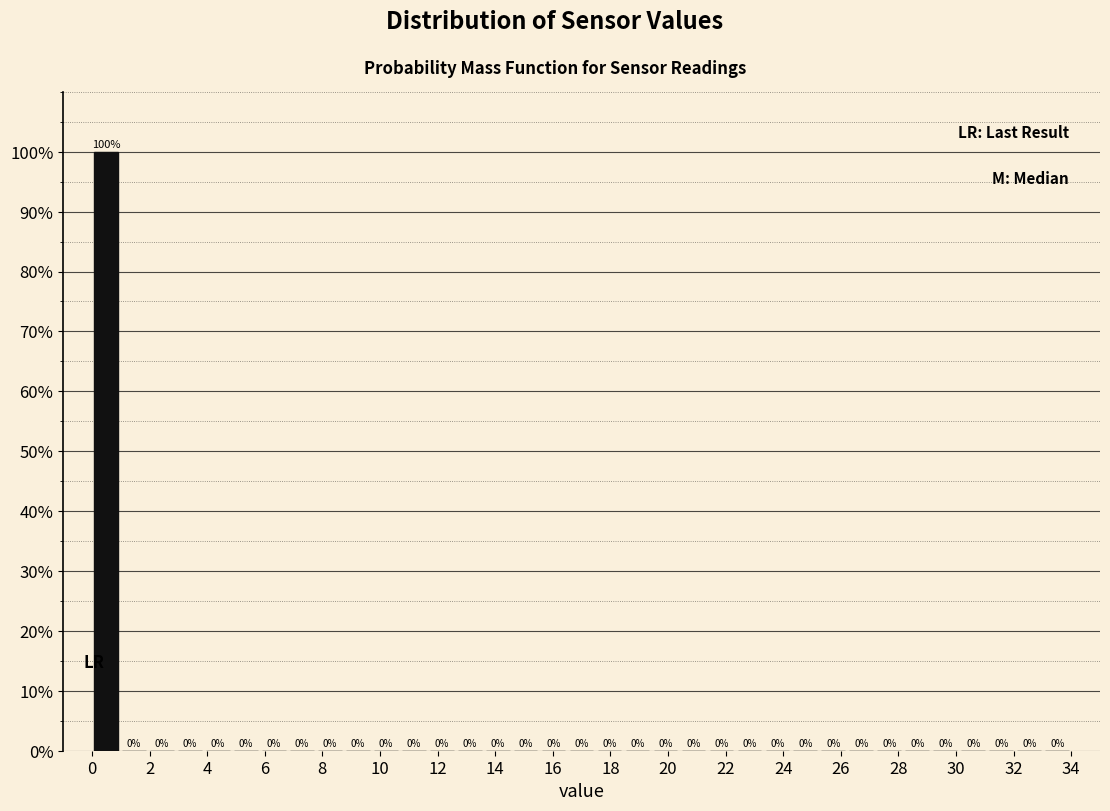

Which range on the x-axis has the tallest bar?

0.0 to 1.0